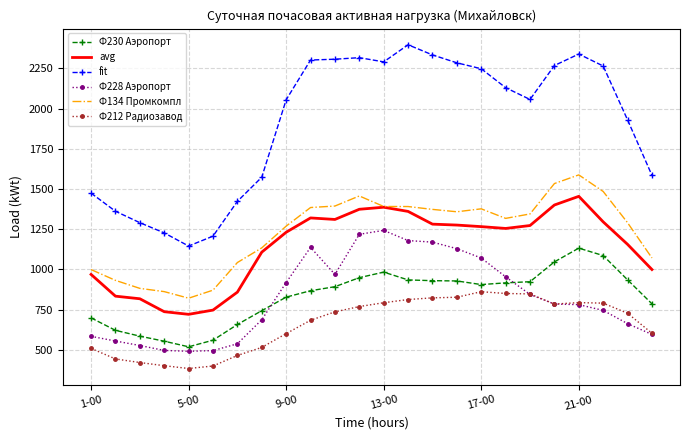

True or false: fit and Ф230 Аэропорт intersect in this chart.

False